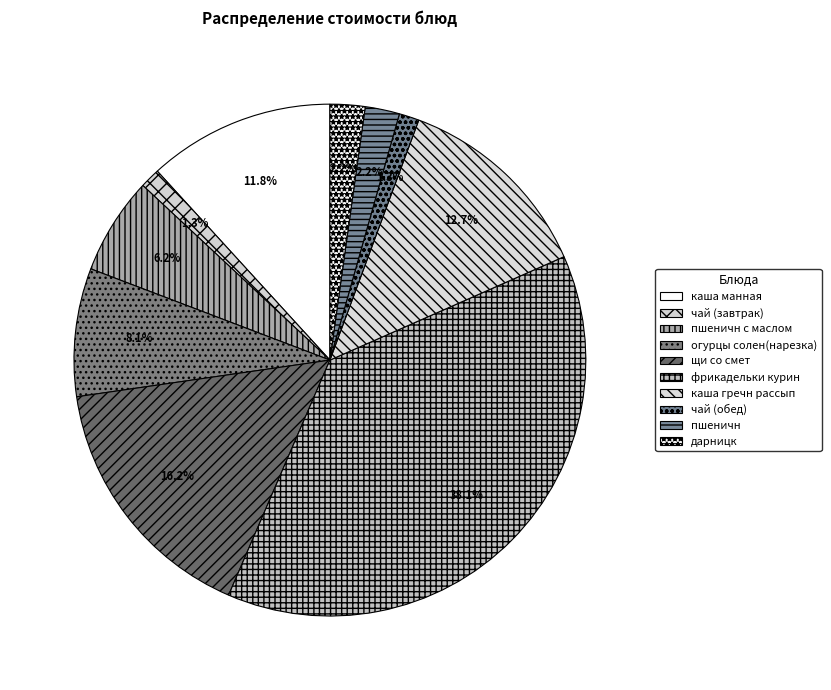

To the nearest percent, what is the combined percentage of фрикадельки курин and щи со смет?

54%